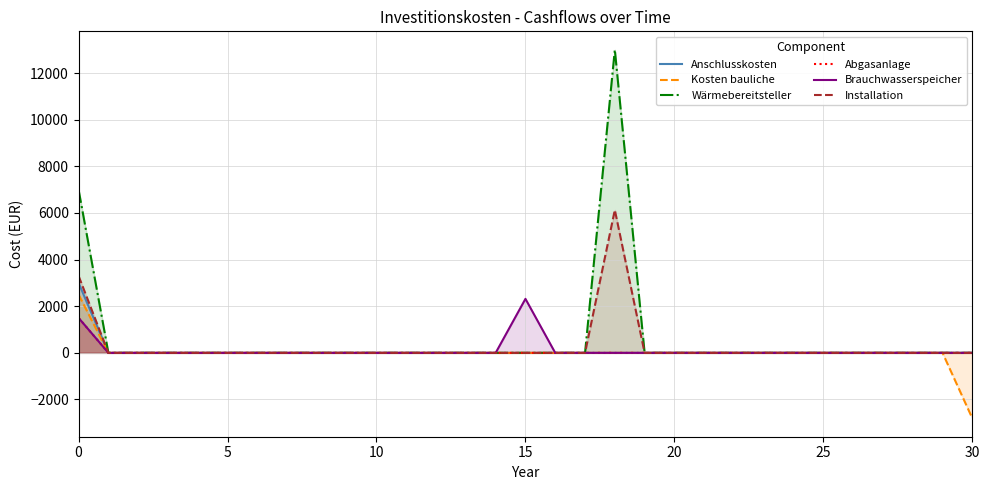

Rank the series by their maximum value, from highest to lowest.

Wärmebereitsteller, Installation, Anschlusskosten, Kosten bauliche, Brauchwasserspeicher, Abgasanlage